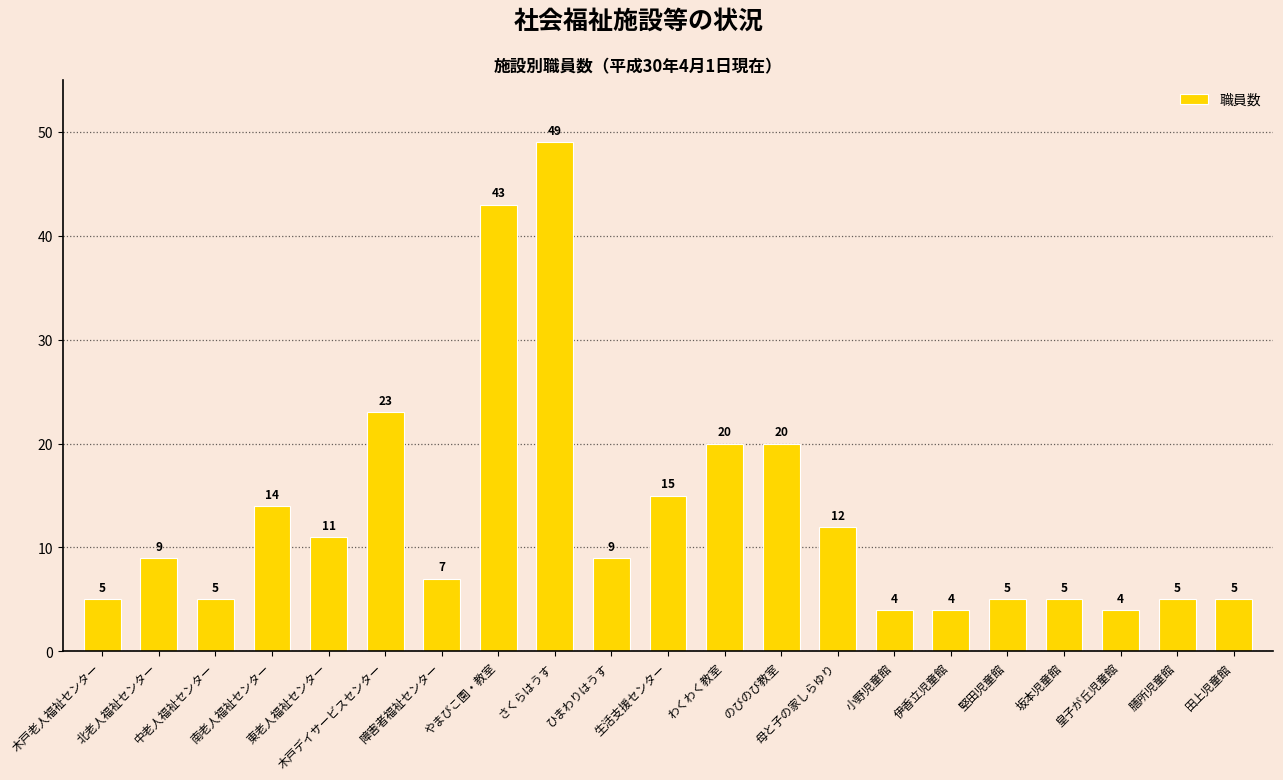

Reading left to right, extract all data points from this chart.

木戸老人福祉センター=5	北老人福祉センター=9	中老人福祉センター=5	南老人福祉センター=14	東老人福祉センター=11	木戸デイサービスセンター=23	障害者福祉センター=7	やまびこ園・教室=43	さくらはうす=49	ひまわりはうす=9	生活支援センター=15	わくわく教室=20	のびのび教室=20	母と子の家しらゆり=12	小野児童館=4	伊香立児童館=4	堅田児童館=5	坂本児童館=5	皇子が丘児童館=4	膳所児童館=5	田上児童館=5